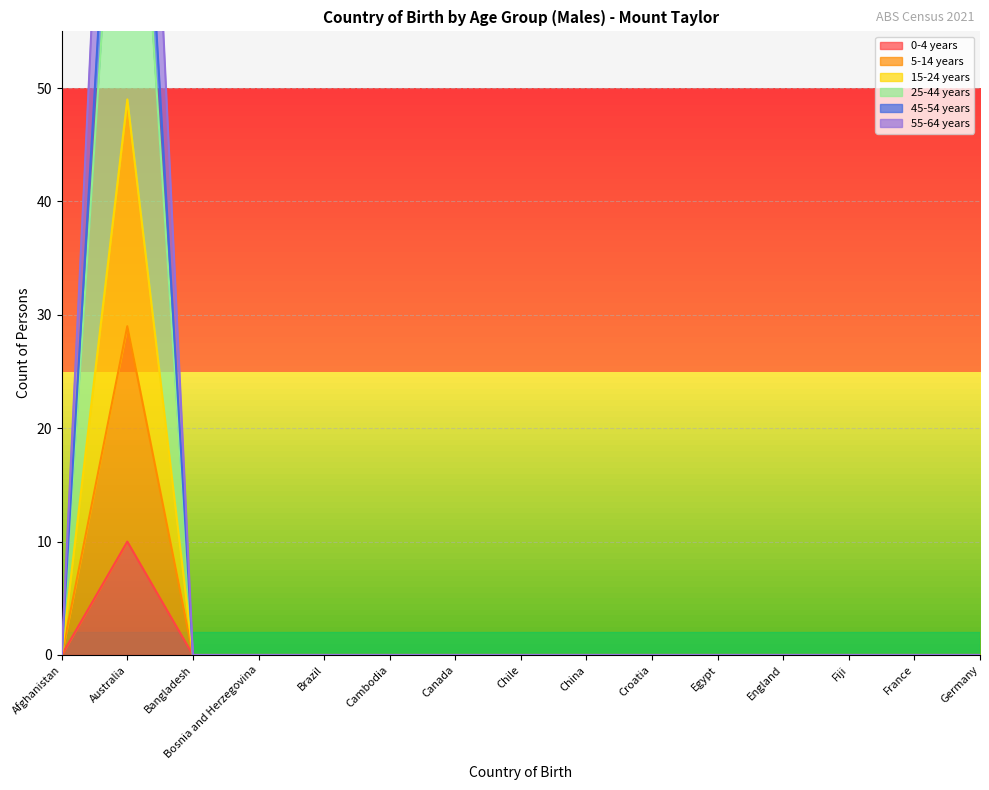

Which category has the highest value in the 5-14 years series?

Australia